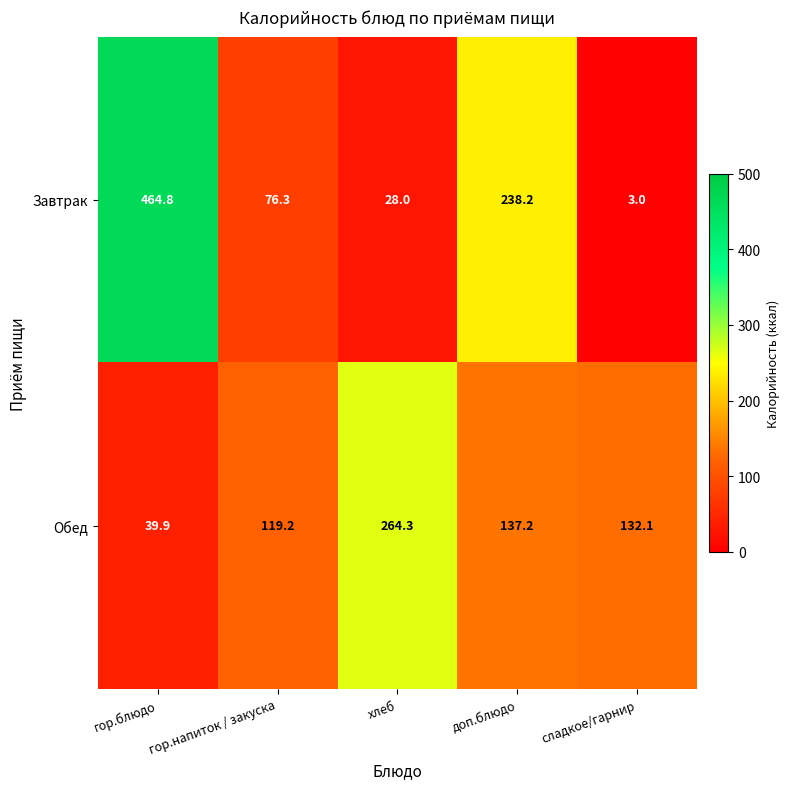

Reading left to right, transcribe all the data shown in this chart.

Завтрак: гор.блюдо=464.8	гор.напиток / закуска=76.3	хлеб=28.0	доп.блюдо=238.2	сладкое/гарнир=3.0
Обед: гор.блюдо=39.9	гор.напиток / закуска=119.2	хлеб=264.3	доп.блюдо=137.2	сладкое/гарнир=132.1